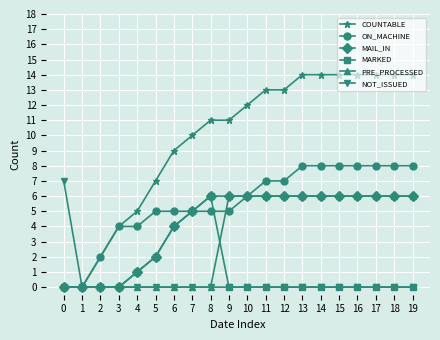

Is it true that ON_MACHINE equals 7 at 5?

False